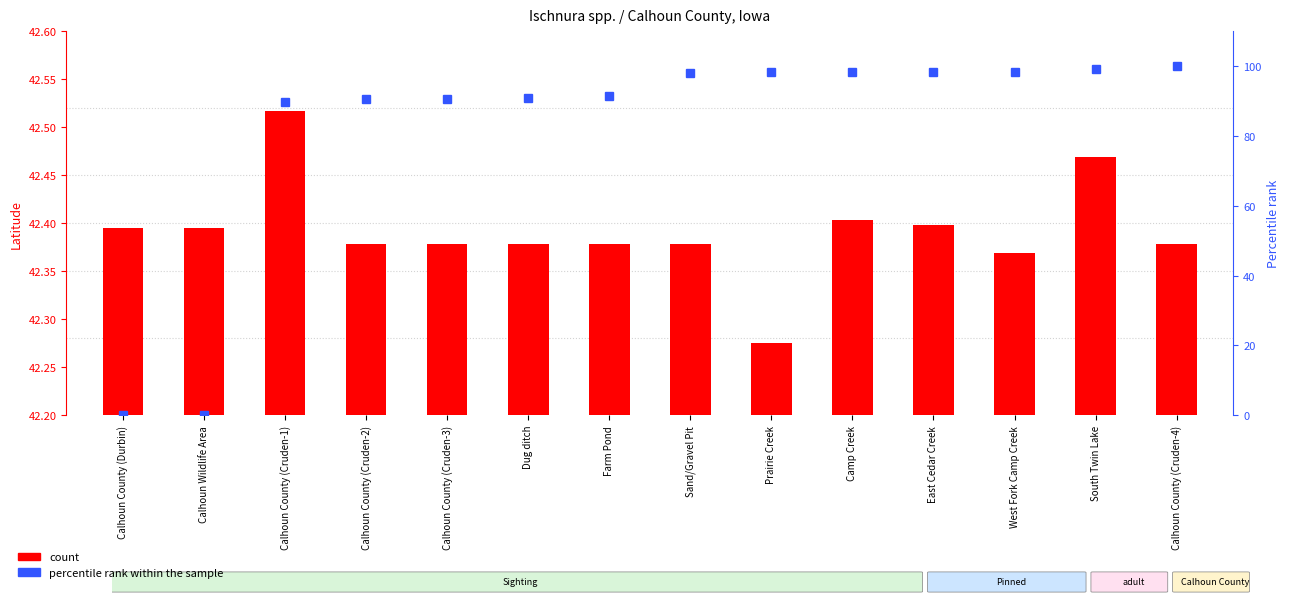

Read the count value at East Cedar Creek.

42.4